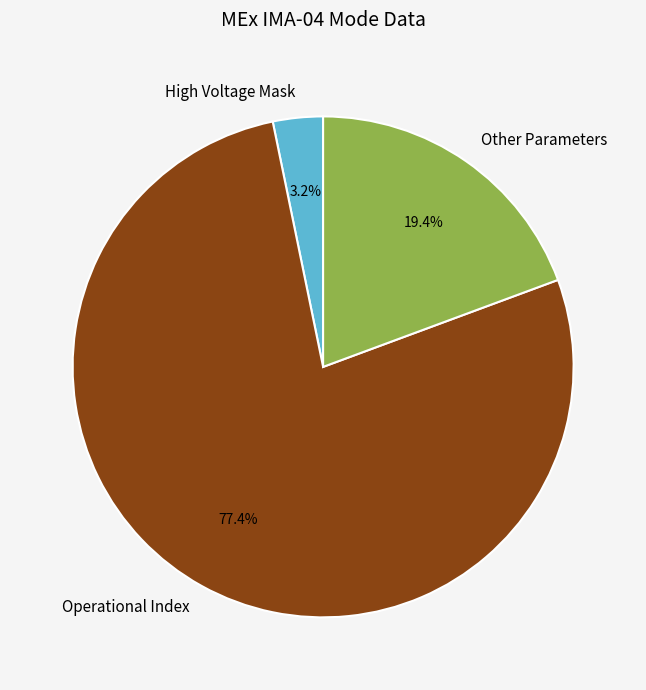

What is the ratio of the value at Operational Index to the value at Other Parameters?

4.0